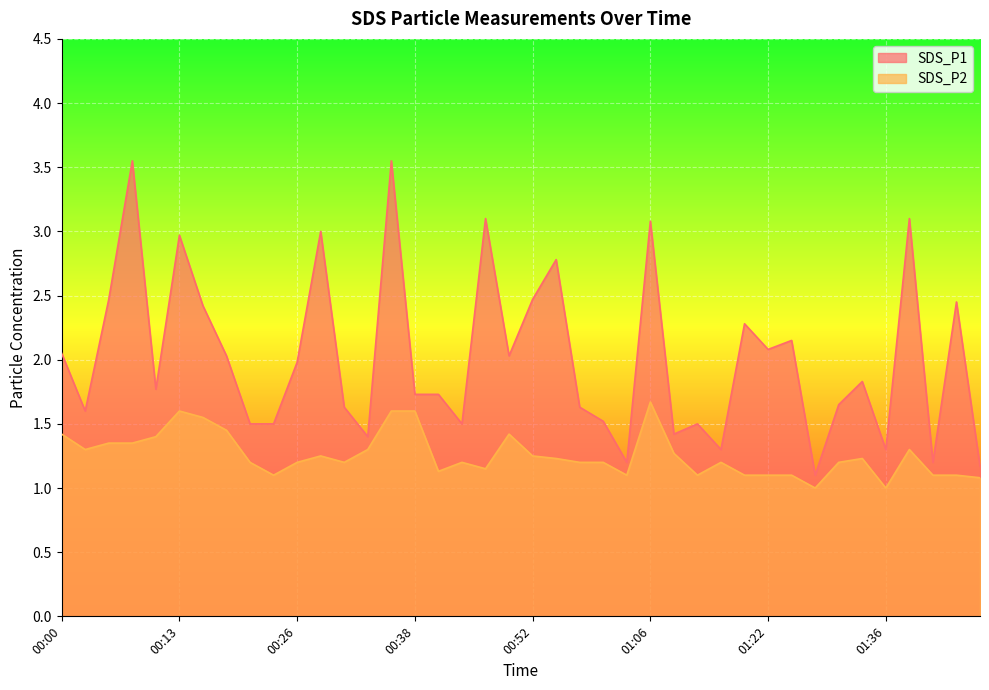

Rank the series by their maximum value, from lowest to highest.

SDS_P2, SDS_P1